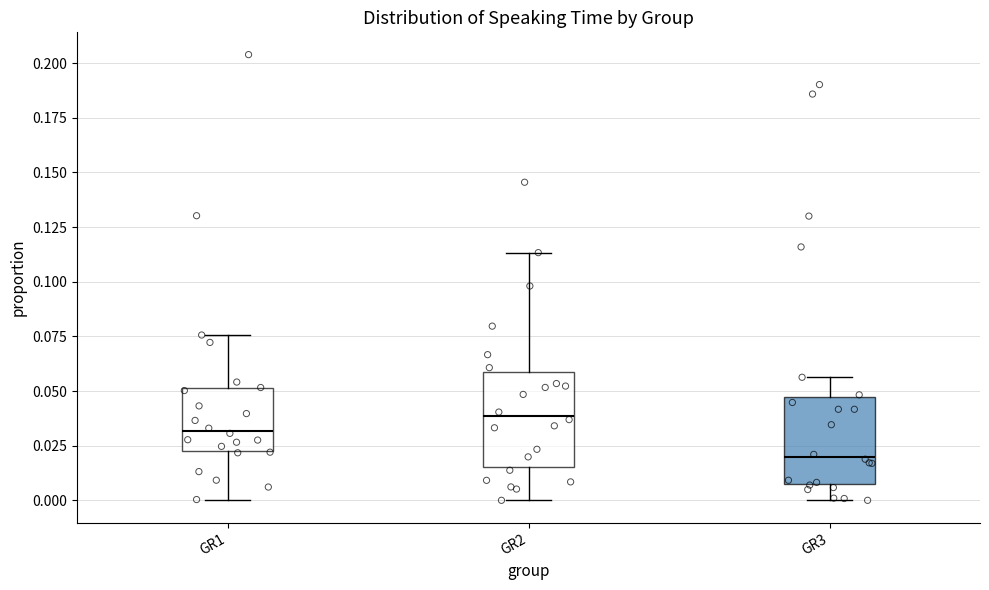

Where does the lower whisker of the box for GR3 end on the y-axis? The values are not printed on the chart, so give them approximately, as read against the axis.

0.000